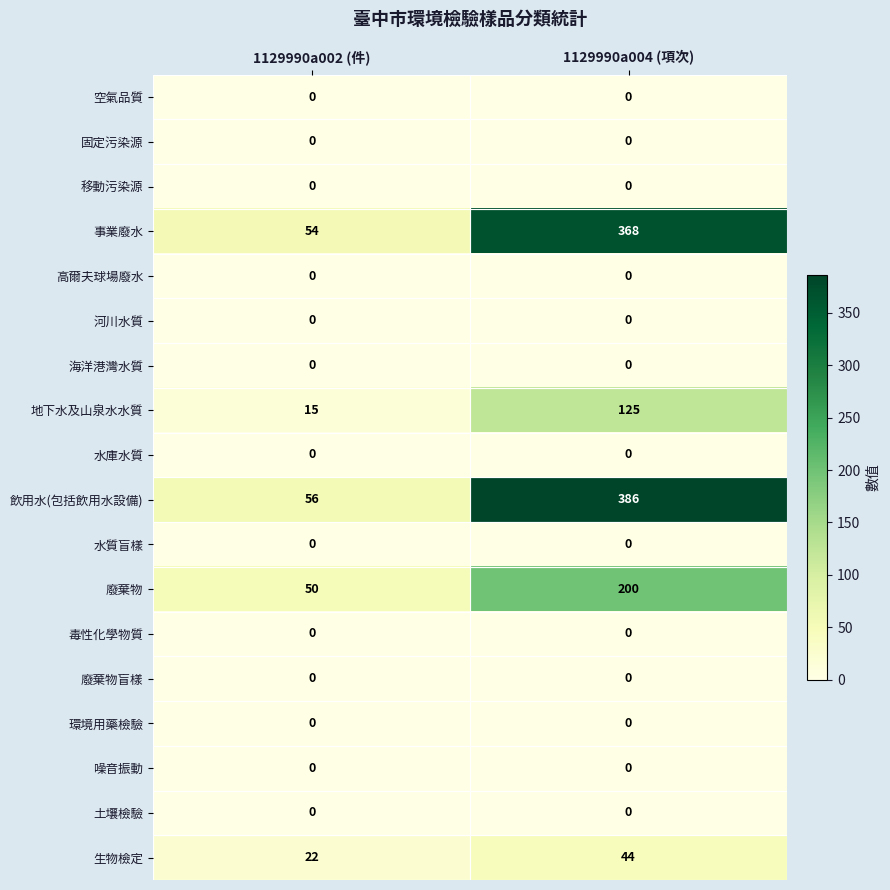

What is the difference between the highest and lowest values at 1129990a002 (件)?

56